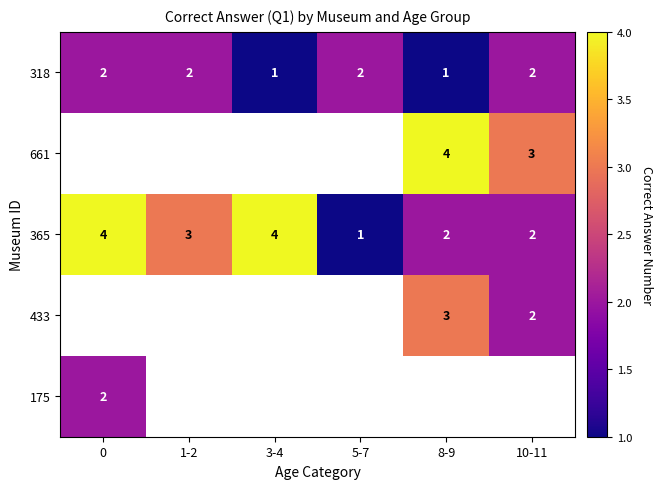

True or false: 318 has a value of 1 at 1-2.

False